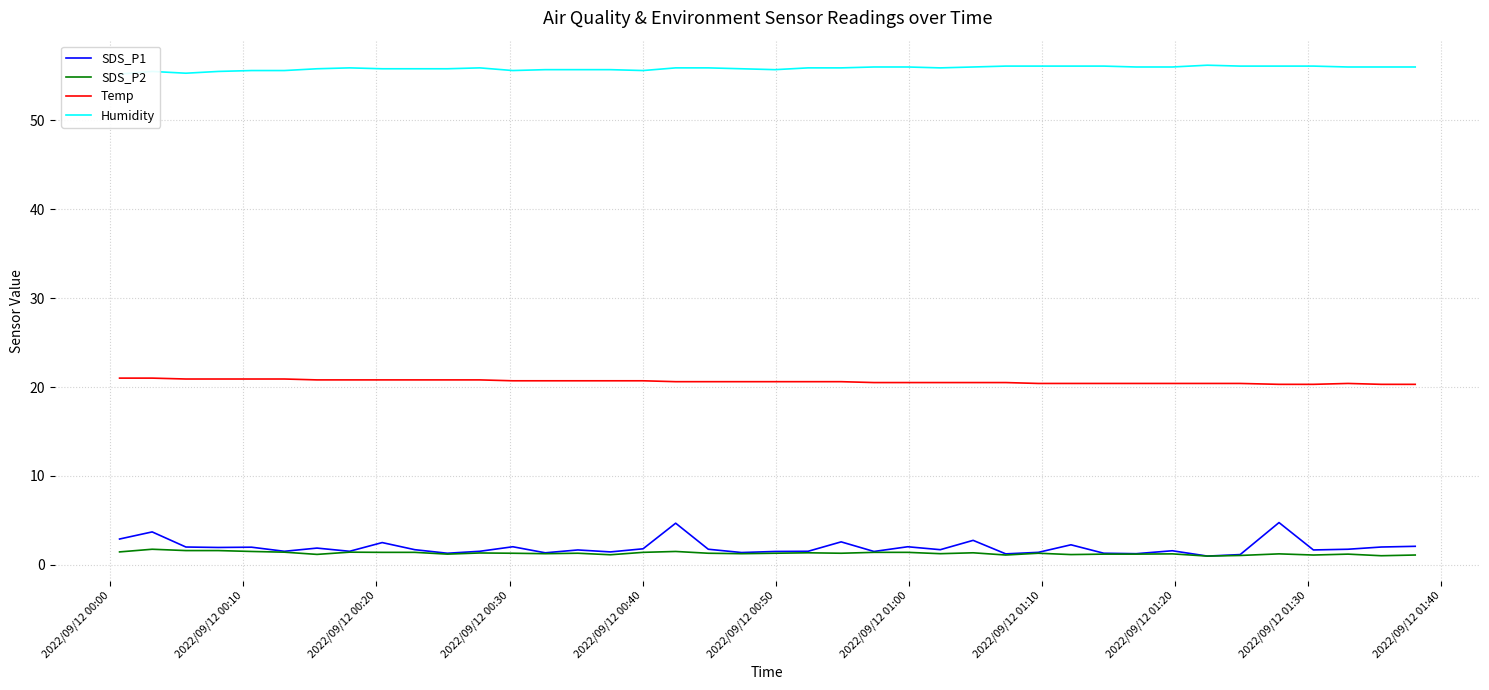

What are all the series names shown in the legend?

SDS_P1, SDS_P2, Temp, Humidity